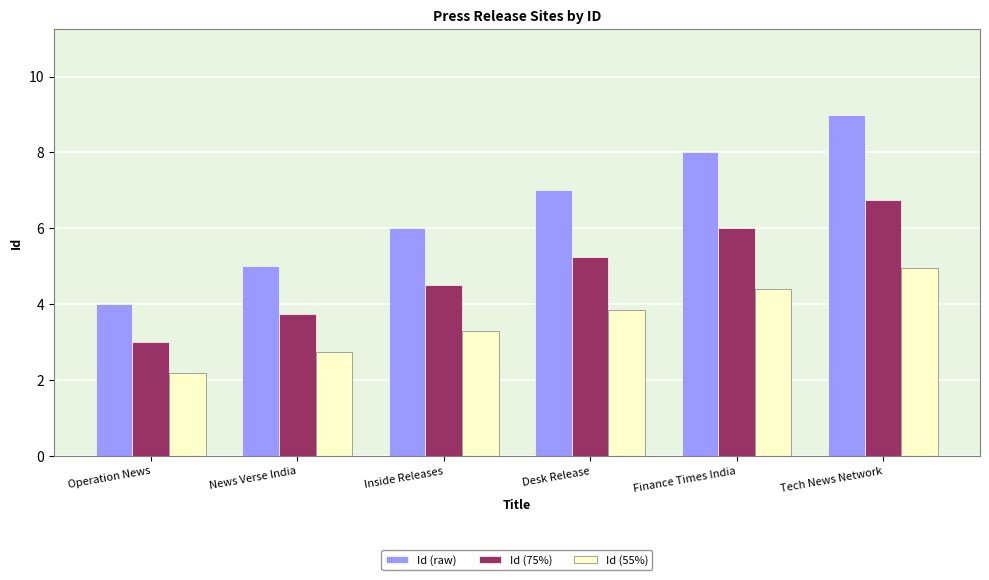

What is the total value across all series at Inside Releases?

13.8